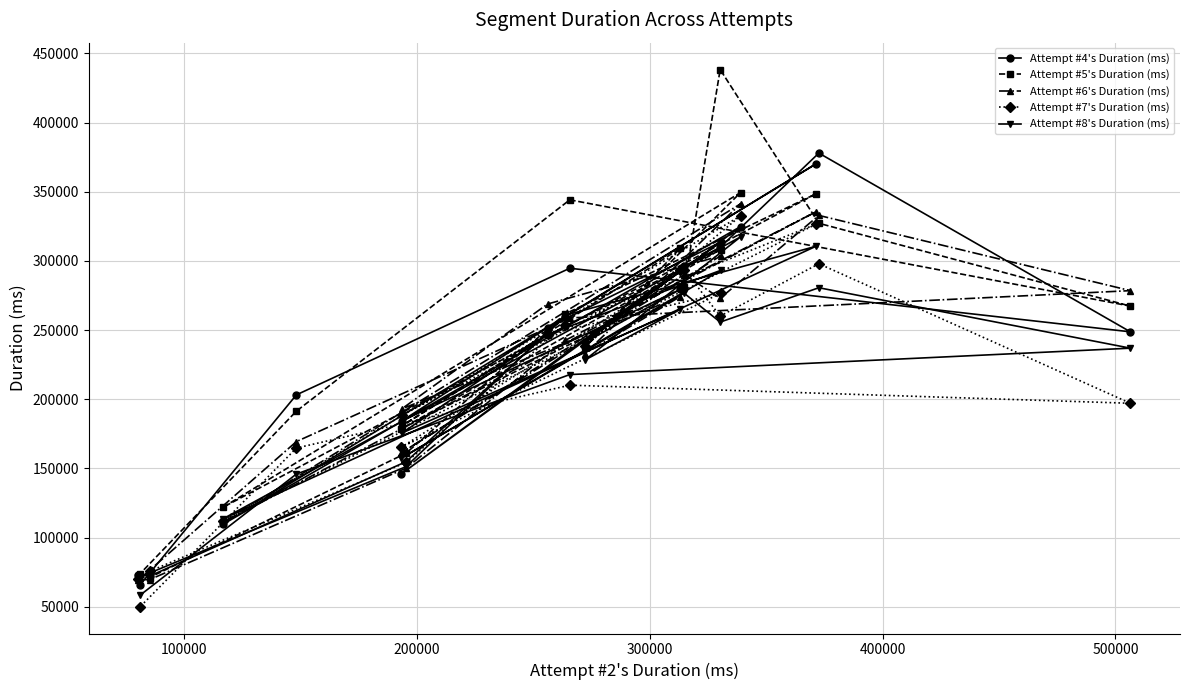

Which series has the largest range (max minus min)?

Attempt #5's Duration (ms)